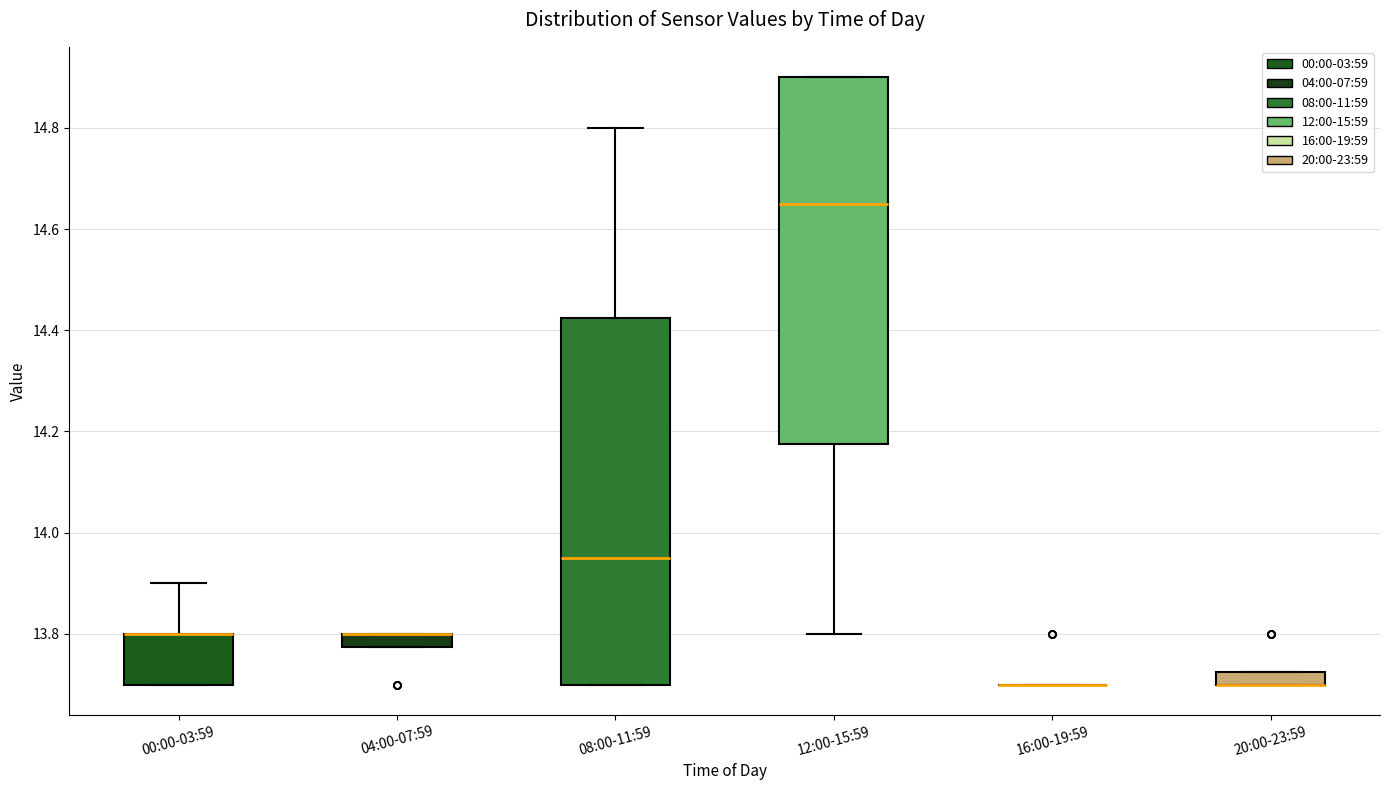

Where does the median line of the box for 12:00-15:59 sit on the y-axis? The values are not printed on the chart, so give them approximately, as read against the axis.

14.66